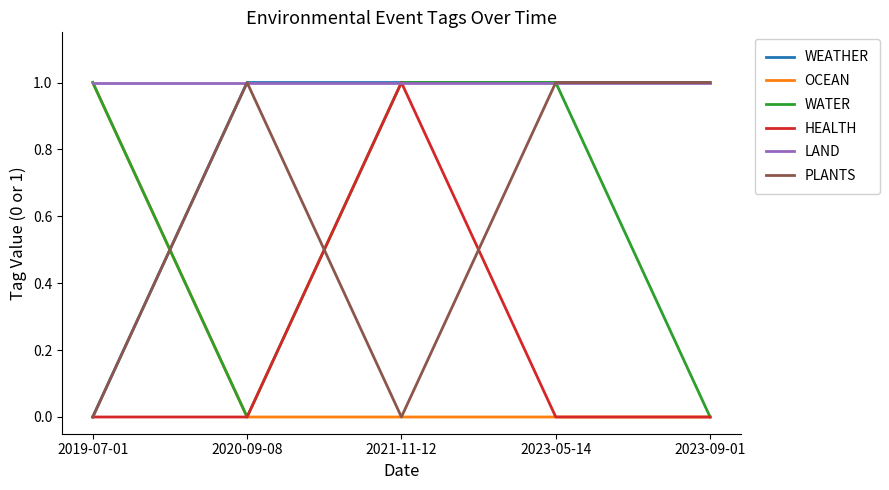

Between 2023-05-14 and 2023-09-01, which series saw the biggest shift?

WATER